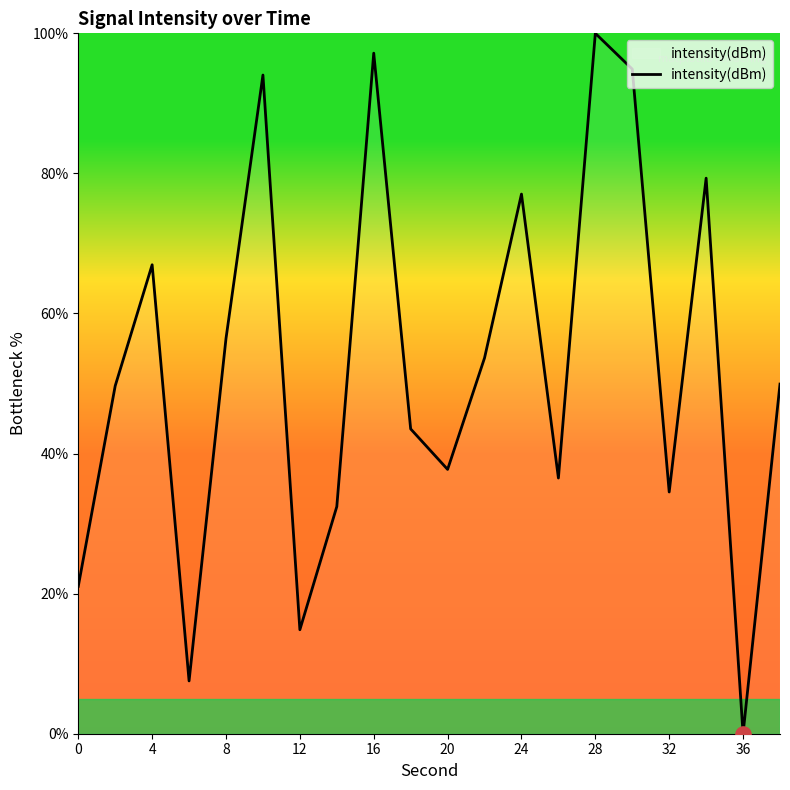

What is the difference between the maximum and minimum values?

100.0